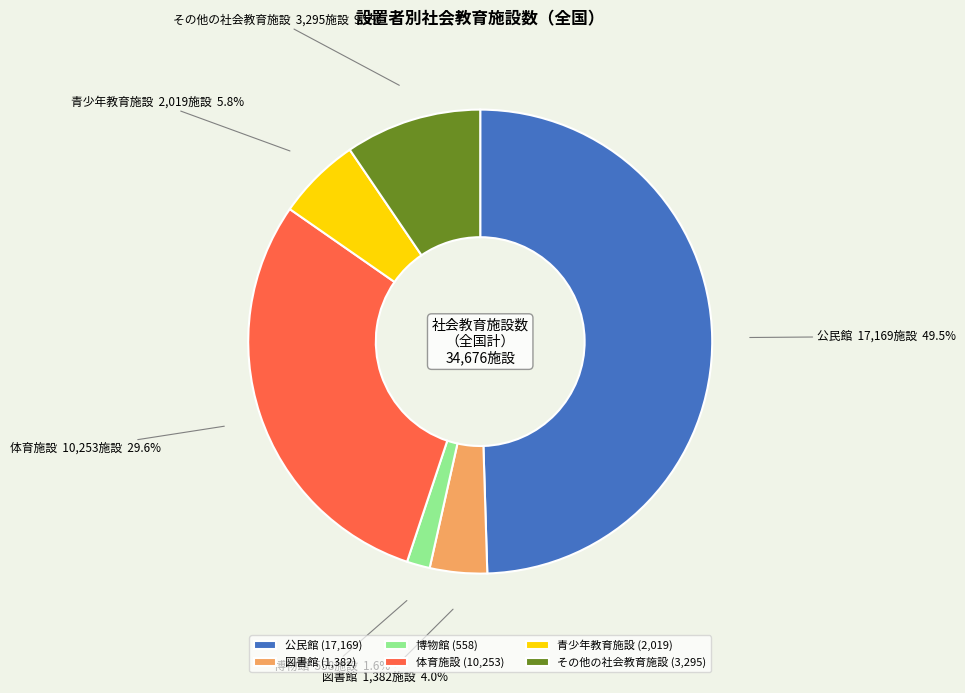

Combined, what portion of the pie is 公民館 and 図書館?

53.5%